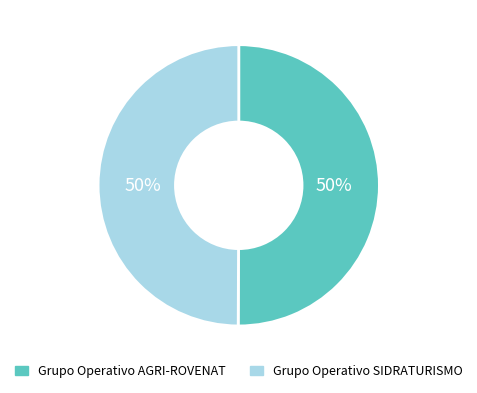

To the nearest percent, what is the average slice percentage?

50%